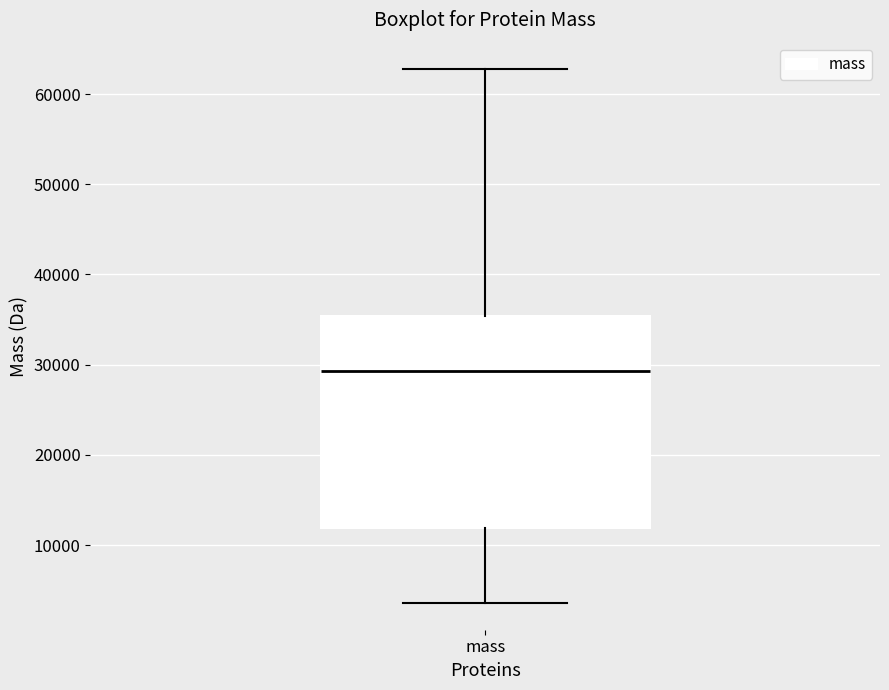

Read this box plot against the y-axis: the position of the median line, the range covered by the box, and the ends of both whiskers. The values are not printed on the chart, so give them approximately, as read against the axis.

median 29000, box 12000 to 35000, whiskers 4000 to 63000